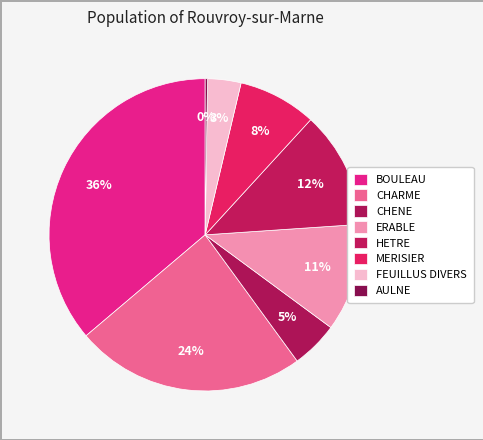

What portion of the pie excludes AULNE?

99.8%